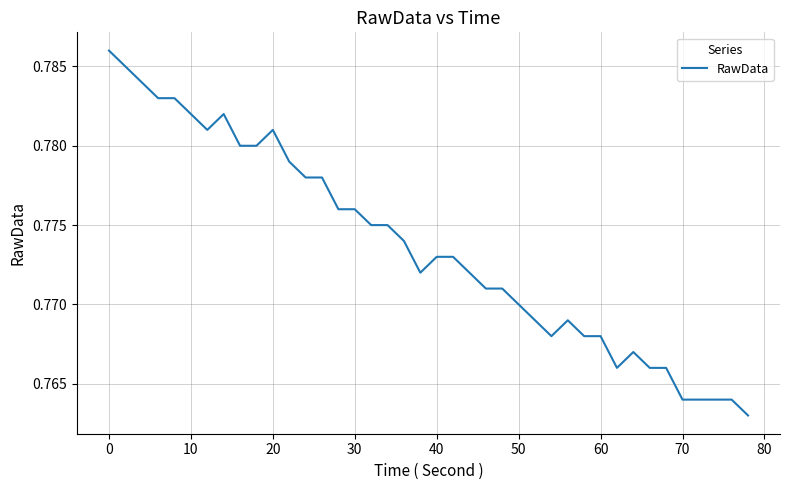

True or false: the data shows 0.3 at 30.

False